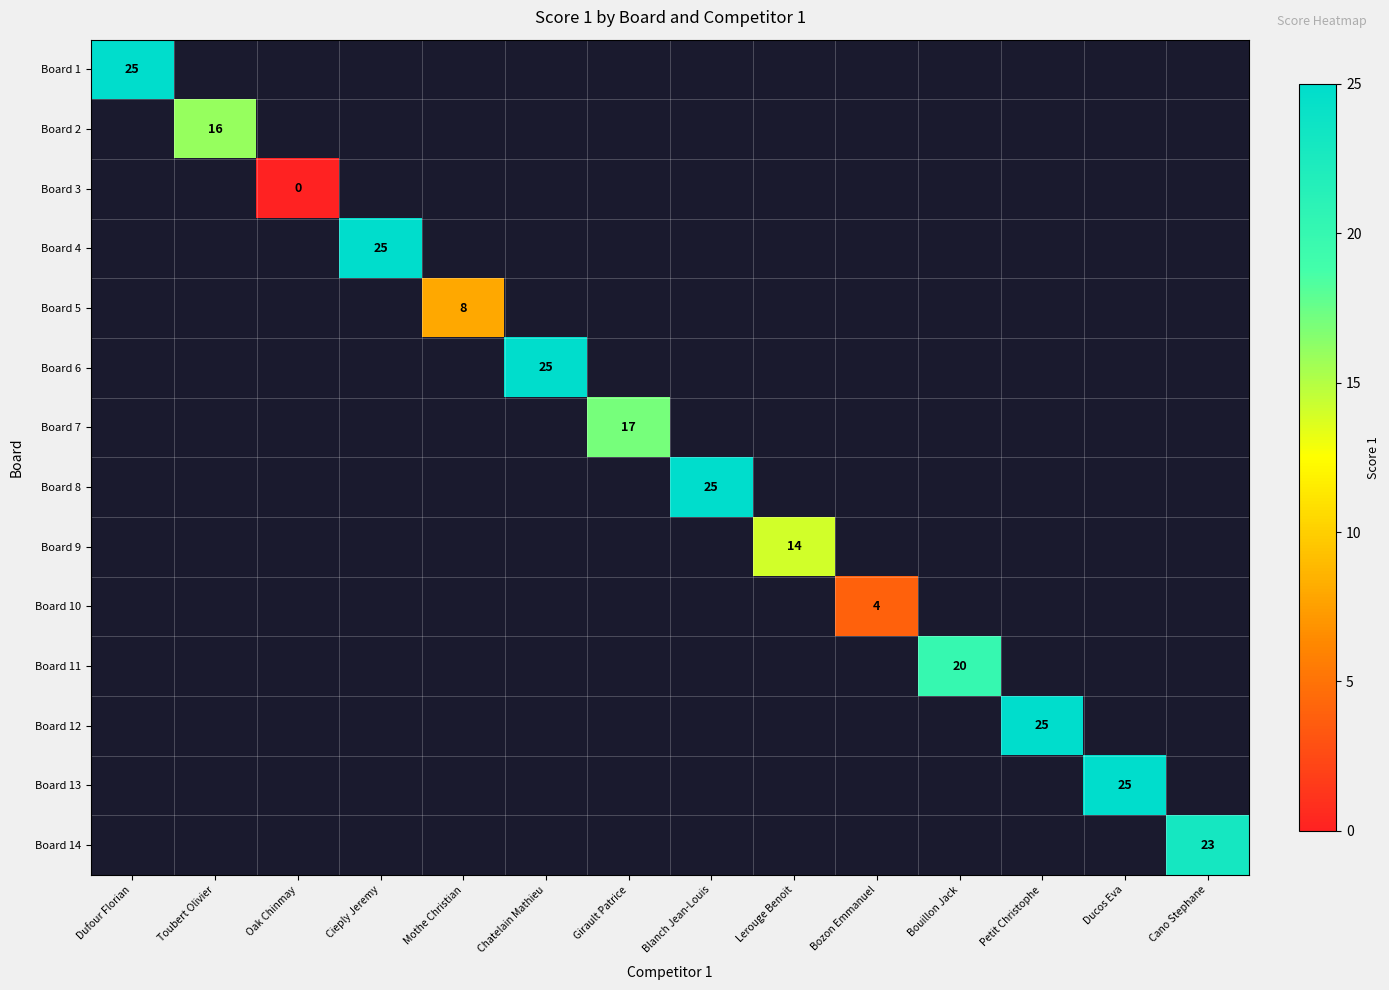

Rank the series at Bozon Emmanuel from highest to lowest value.

Board 1, Board 2, Board 3, Board 4, Board 5, Board 6, Board 7, Board 8, Board 9, Board 10, Board 11, Board 12, Board 13, Board 14